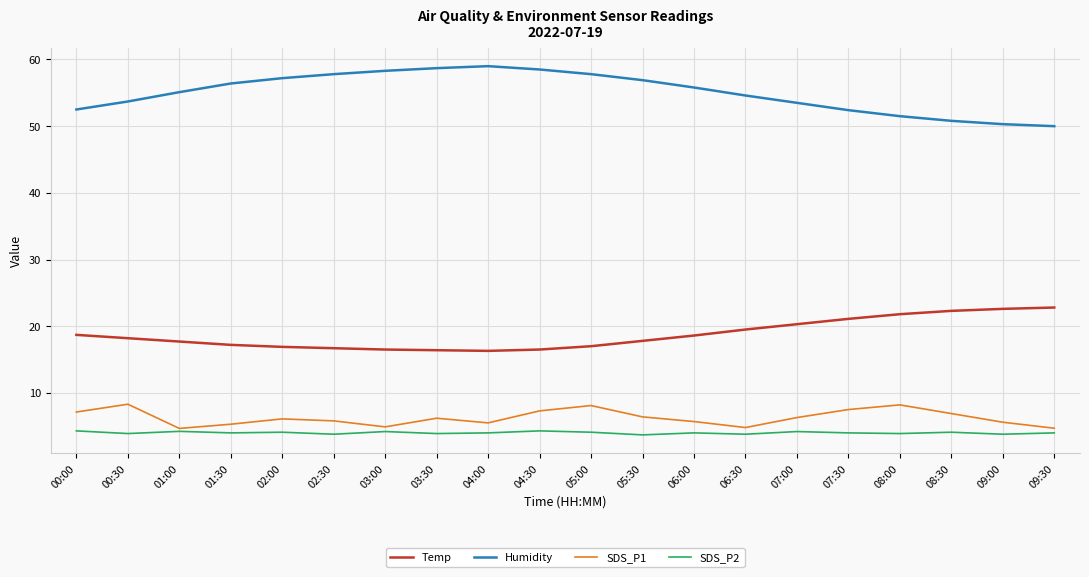

At which label does Temp first exceed 18?

00:00